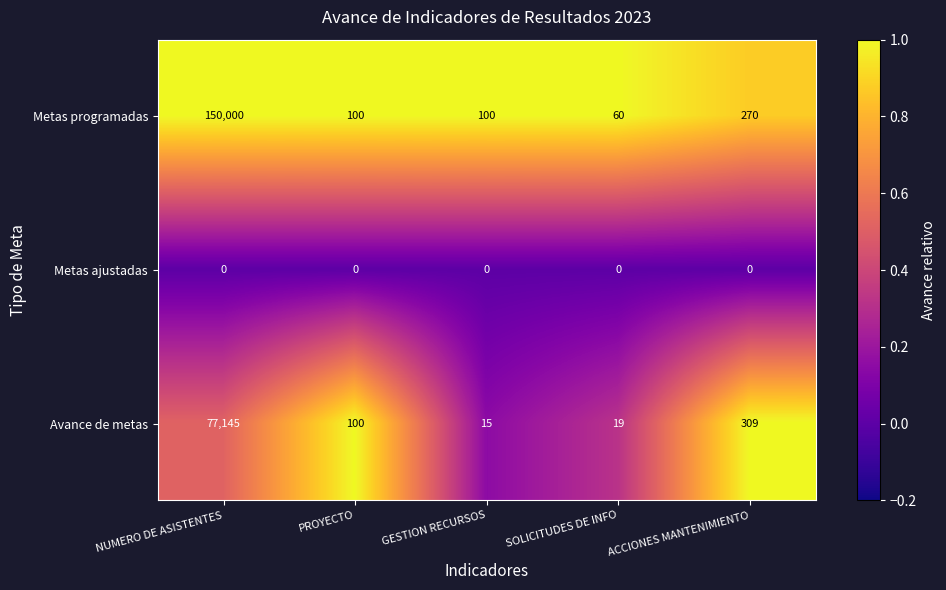

Which series has the largest range (max minus min)?

Metas programadas